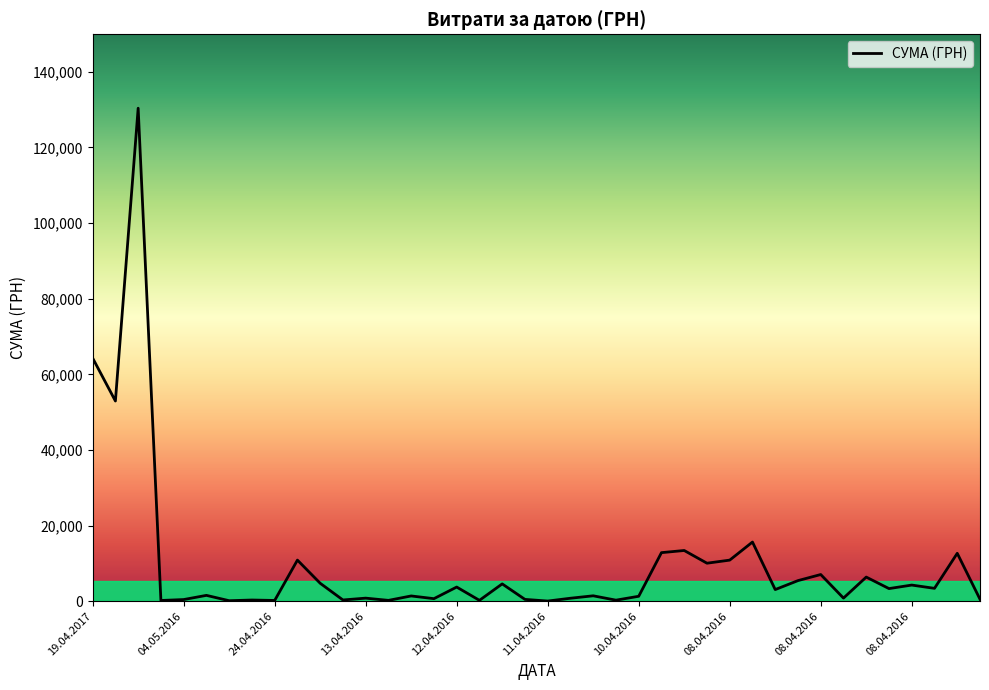

Does the chart have visible grid lines?

No